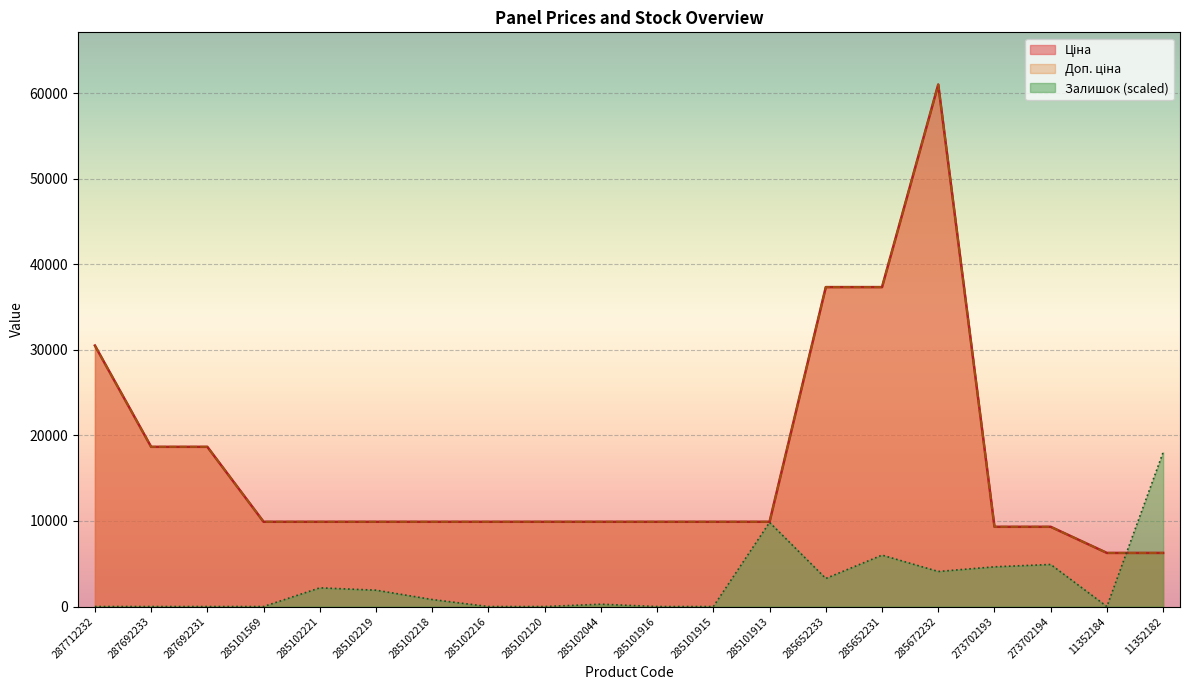

At how many categories does at least one series exceed 30672?

3